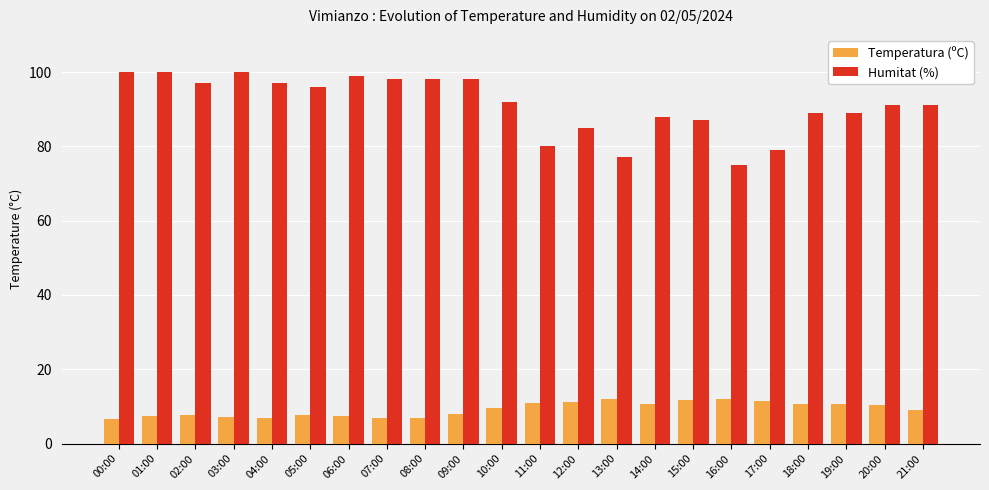

Which series has the largest range (max minus min)?

Humitat (%)